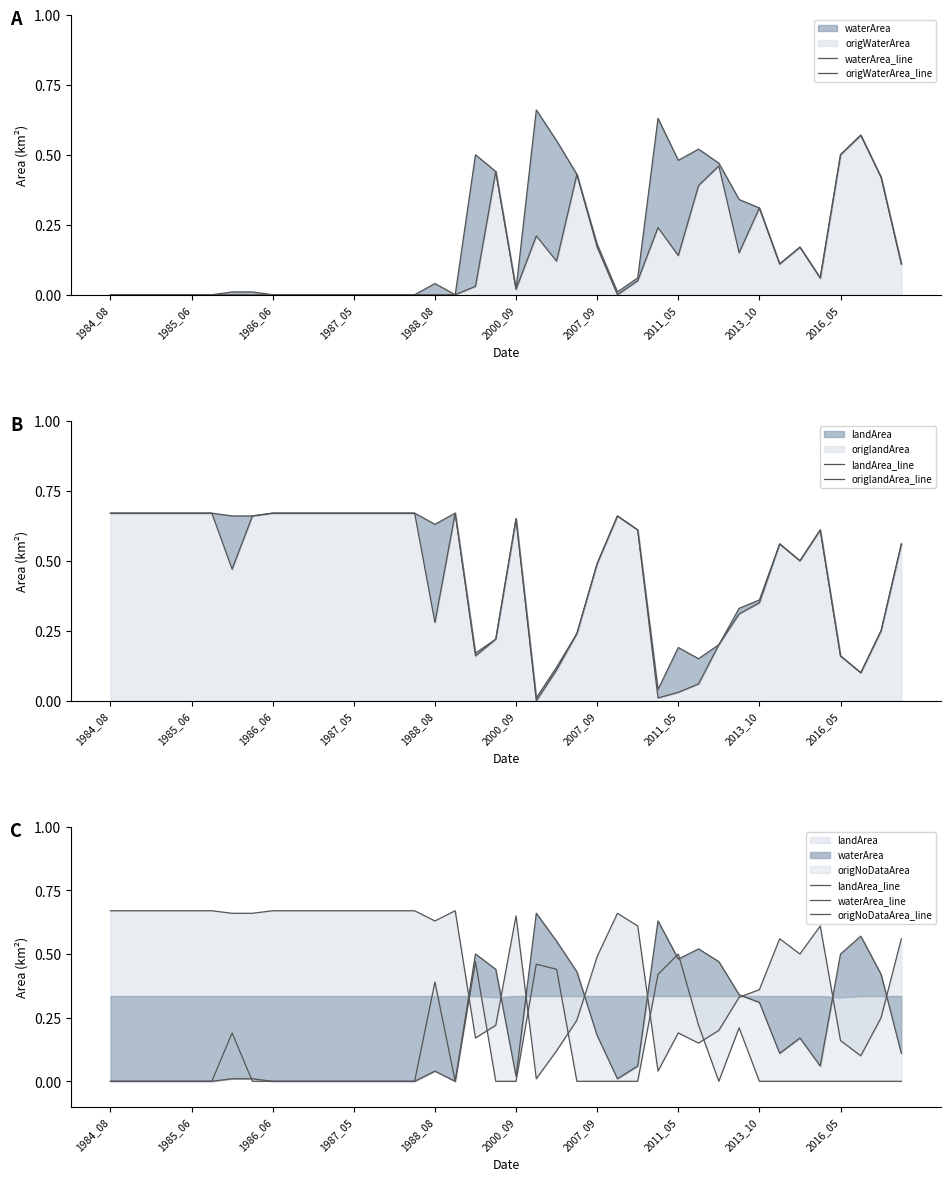

List the series in order of their peak value, highest first.

landArea_line, origlandArea_line, waterArea_line, origWaterArea_line, origNoDataArea_line